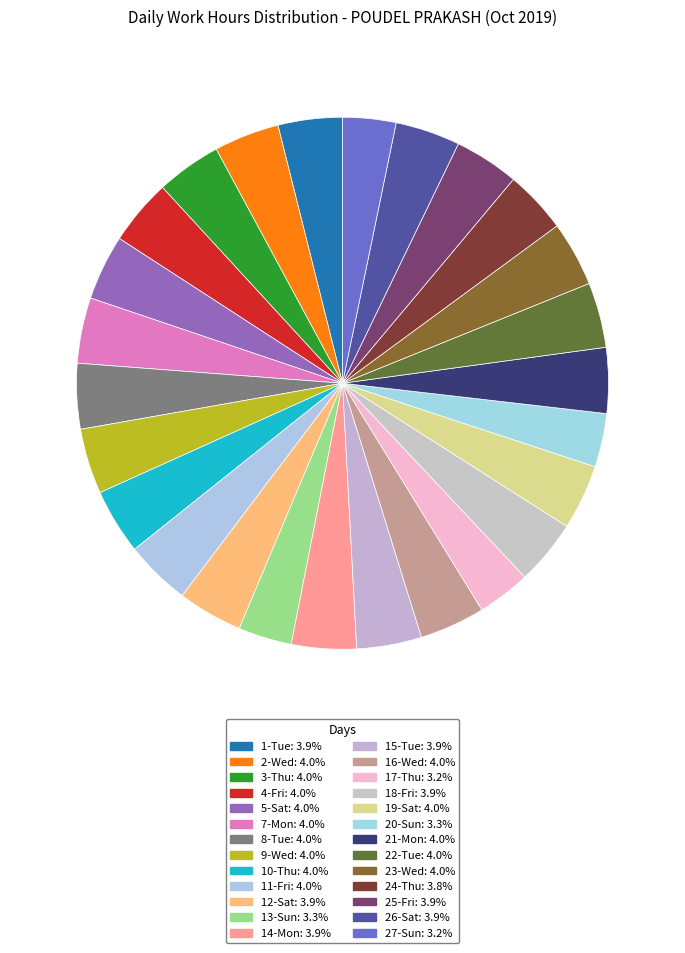

Count the number of slices in the pie.

26